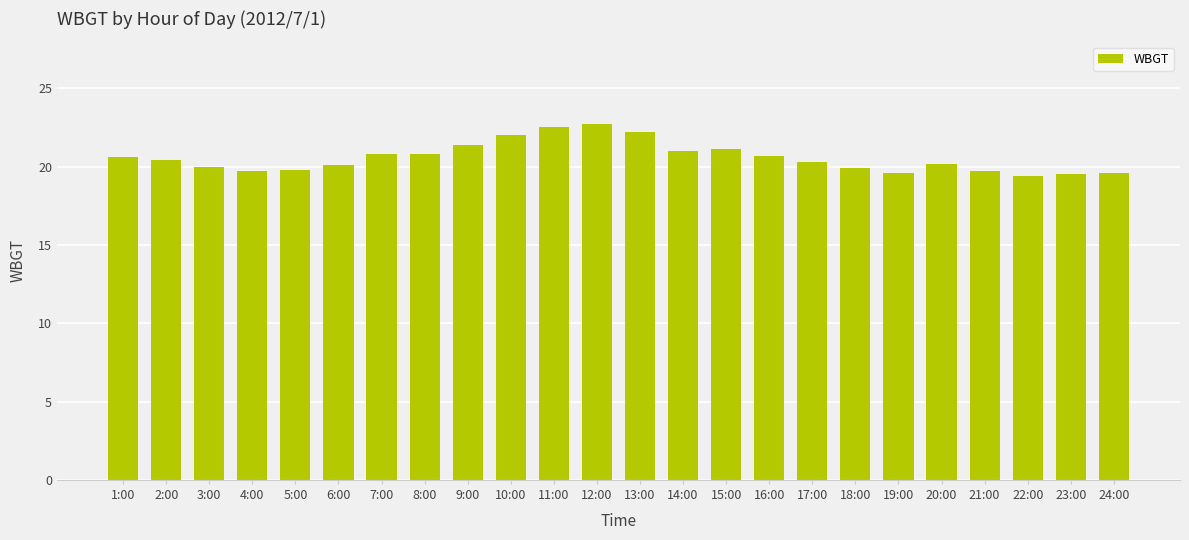

Is it true that the value at 16:00 is 20.7?

True